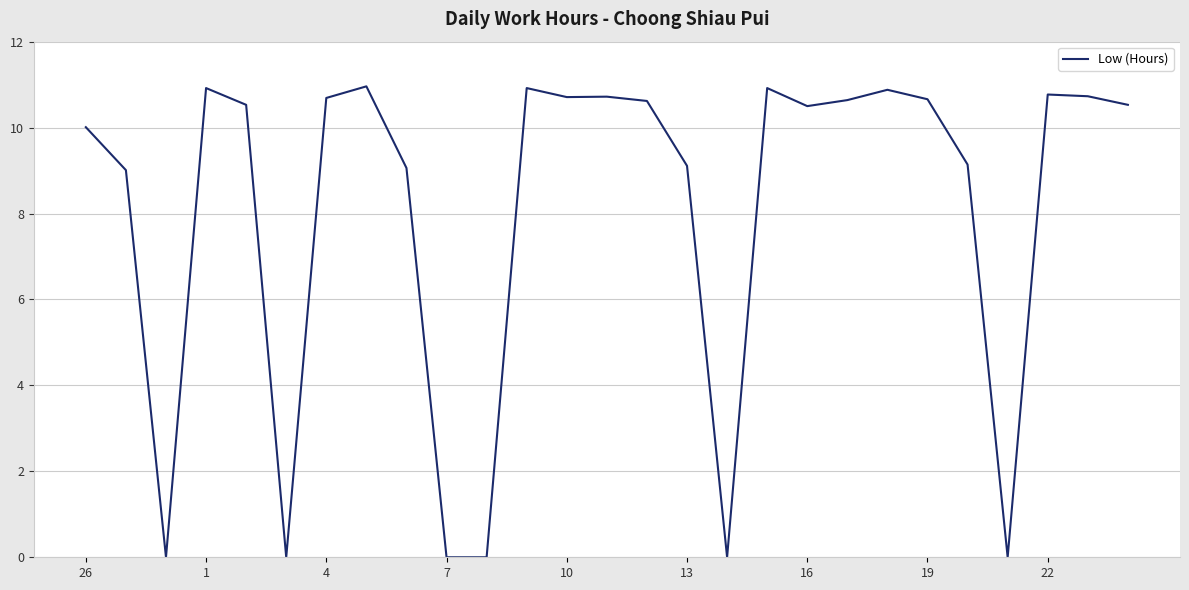

What is the difference between the maximum and minimum values?

11.0